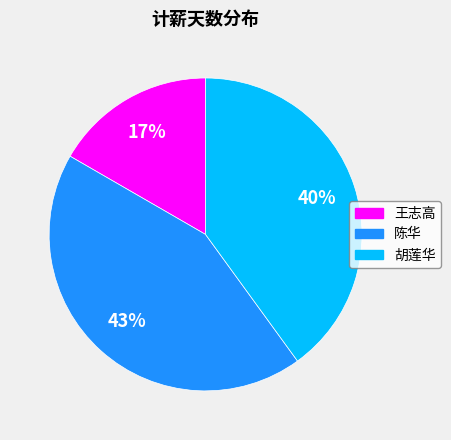

Is the sum of 王志高 and 胡莲华 greater than half?

Yes